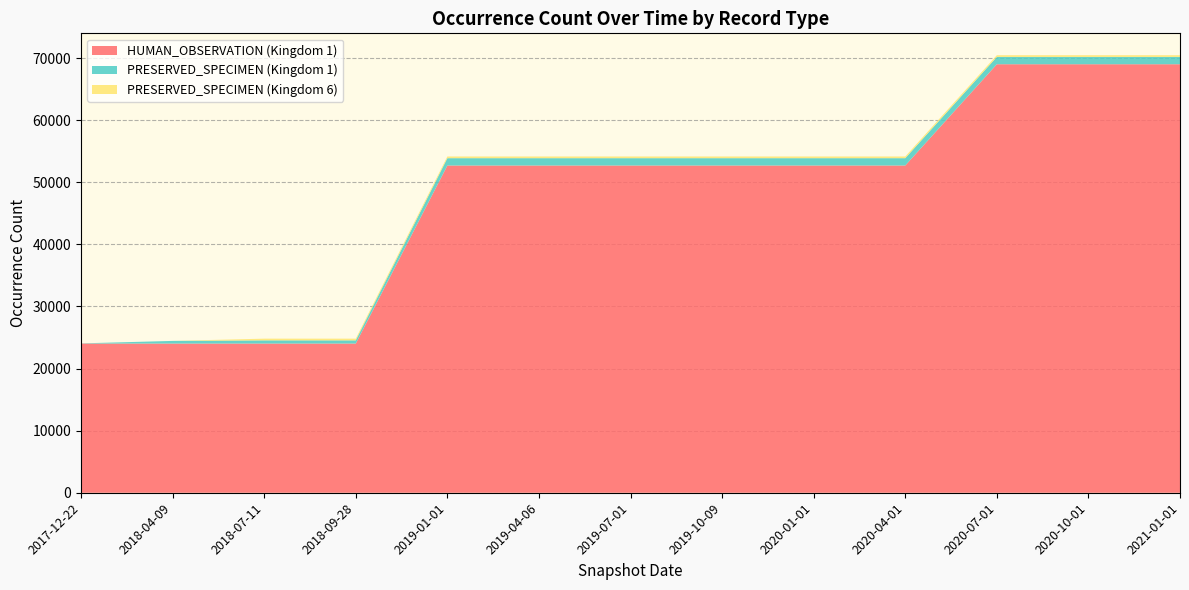

Reading left to right, extract all data points from this chart.

HUMAN_OBSERVATION: 24025	24025	24025	24025	52697	52697	52697	52697	52697	52697	69006	69006	69006
PRESERVED_SPECIMEN_k1: 28	427	516	517	1181	1181	1181	1181	1181	1181	1181	1181	1181
PRESERVED_SPECIMEN_k6: 0	0	273	273	273	273	273	273	273	273	273	273	273